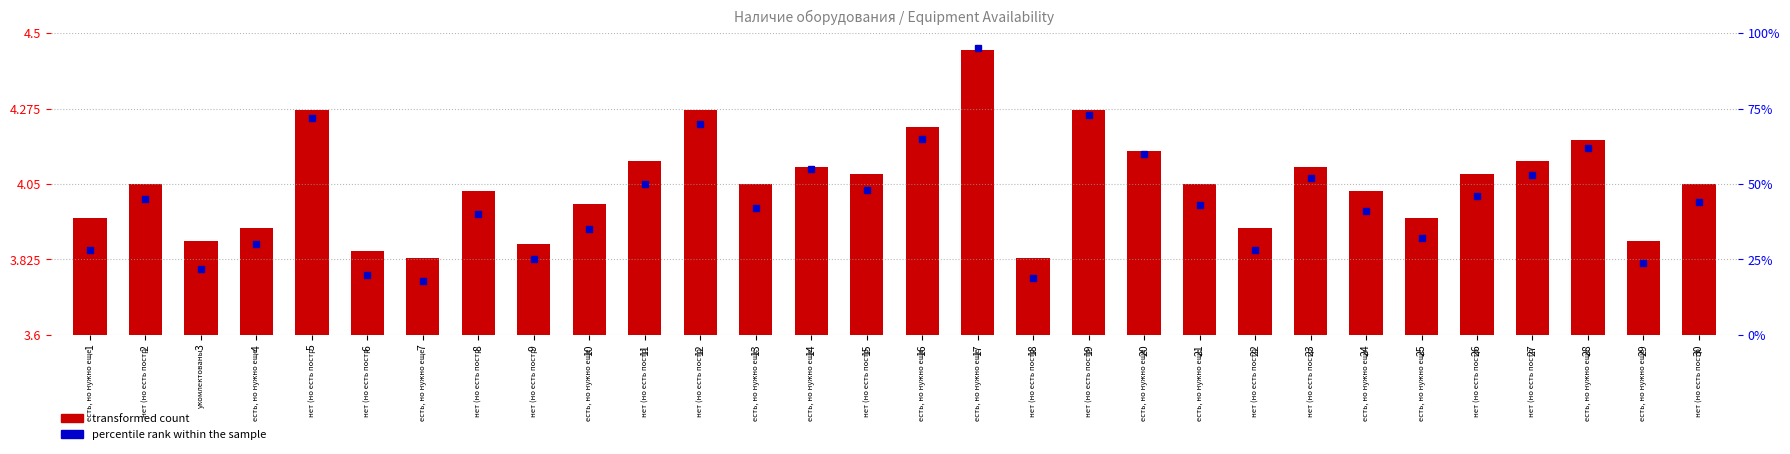

Reading left to right, what are all the values shown in this chart?

1=0.4	2=0.4	3=0.3	4=0.3	5=0.7	6=0.2	7=0.2	8=0.4	9=0.3	10=0.4	11=0.5	12=0.7	13=0.4	14=0.5	15=0.5	16=0.6	17=0.9	18=0.2	19=0.7	20=0.6	21=0.4	22=0.3	23=0.5	24=0.4	25=0.4	26=0.5	27=0.5	28=0.6	29=0.3	30=0.4